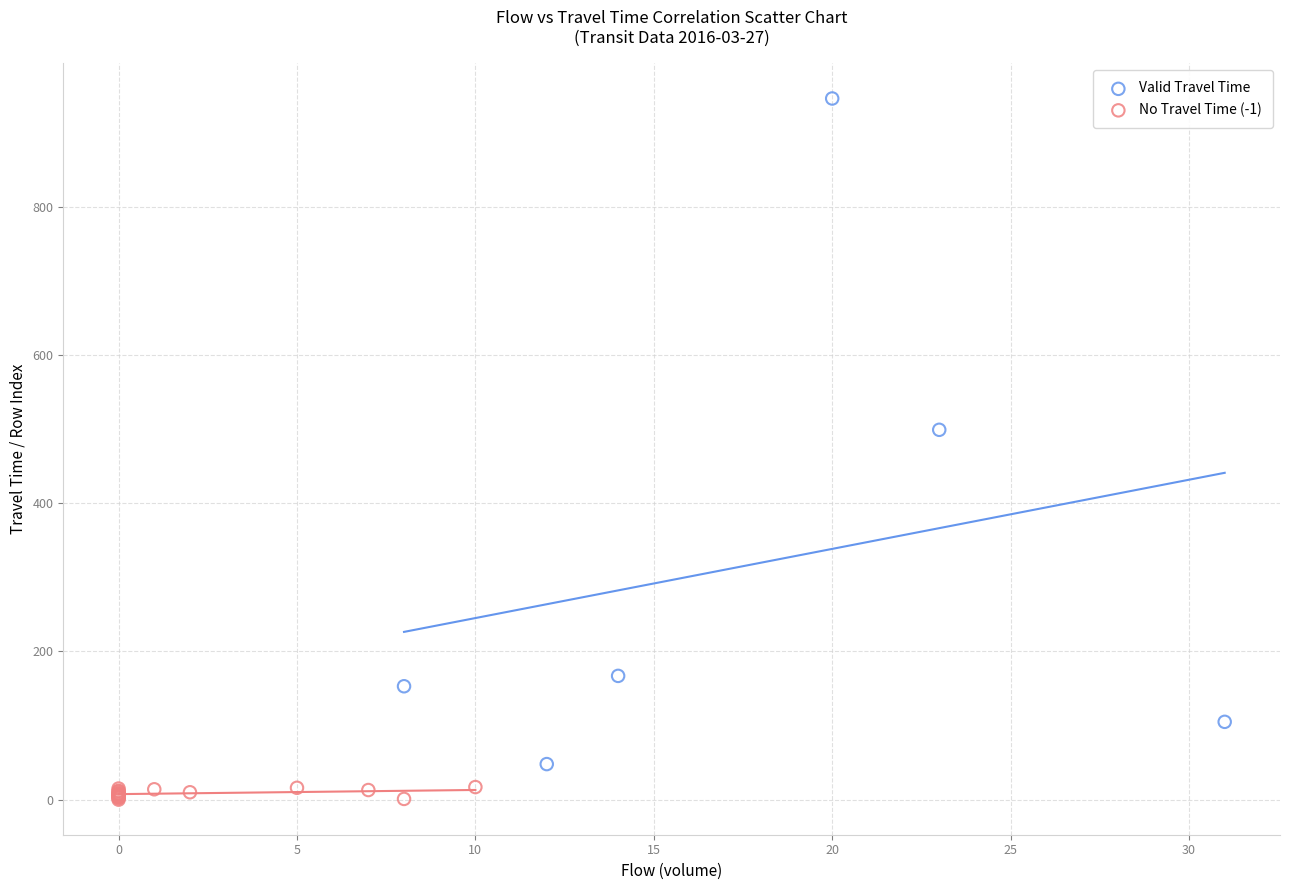

Which series has the largest Y range (max minus min)?

Valid Travel Time